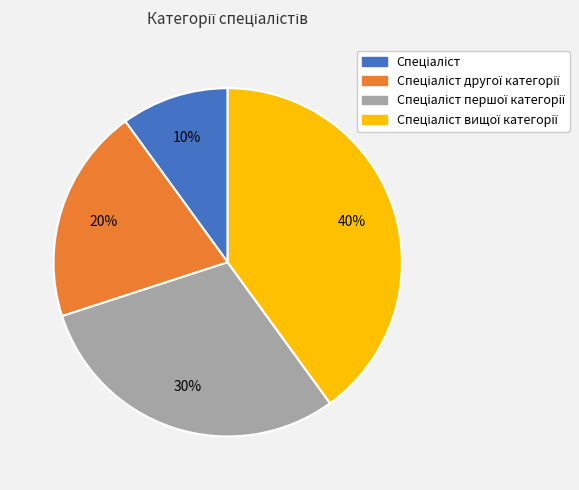

To the nearest percent, what is the average slice percentage?

25%